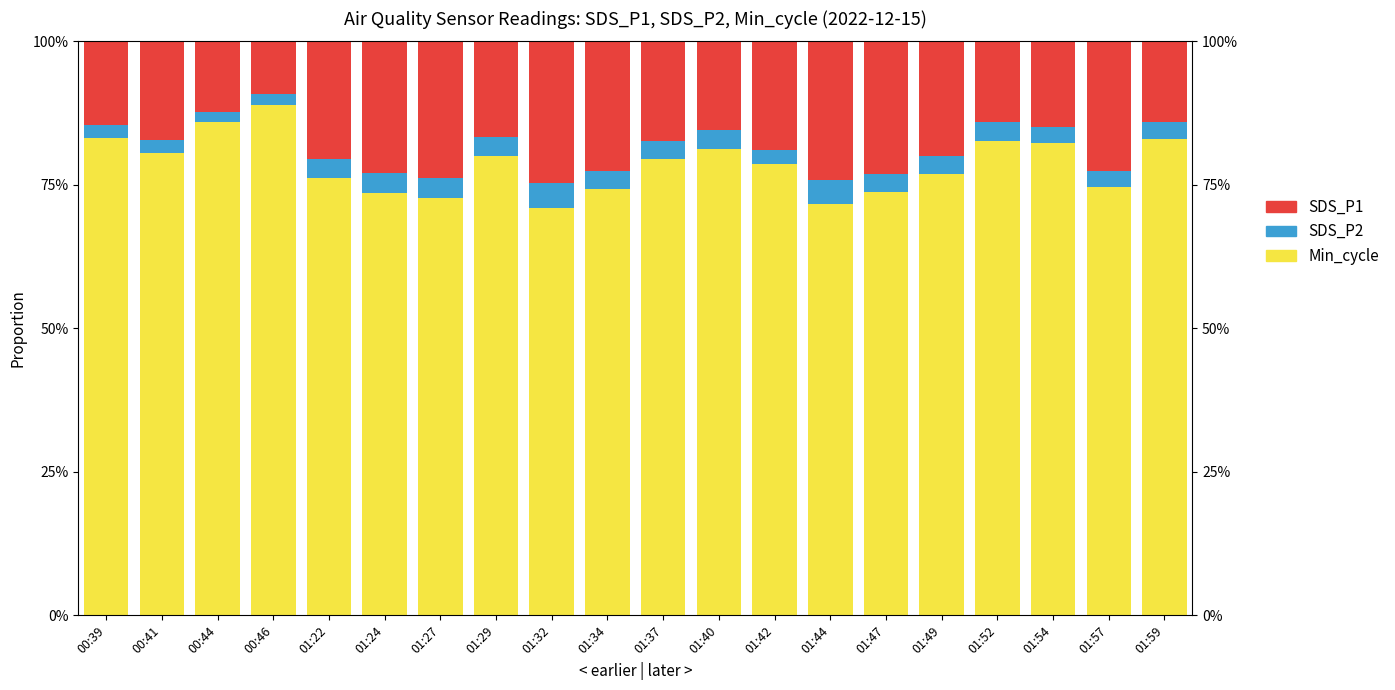

How many data points in SDS_P1 are less than 18?

10